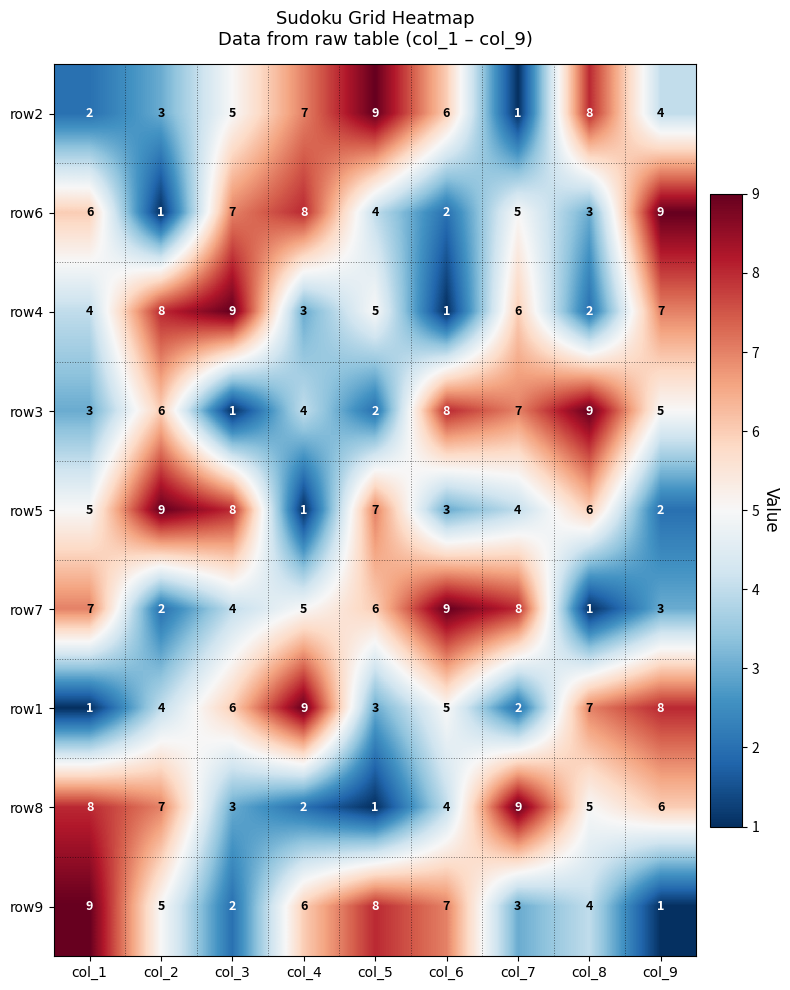

What is the difference between the row3 values at col_7 and col_4?

3